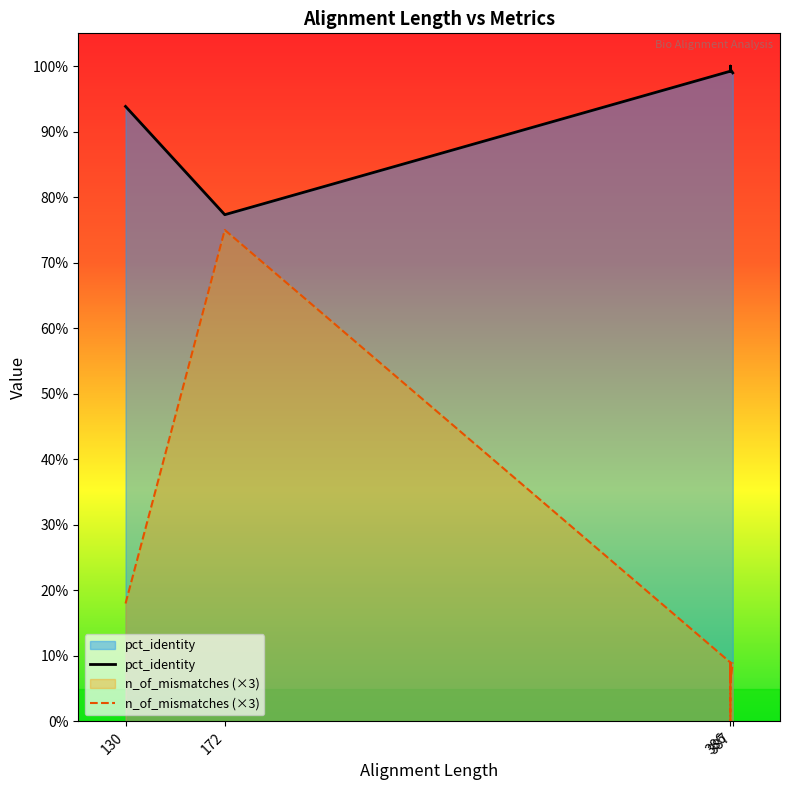

Which series has the largest range (max minus min)?

n_of_mismatches